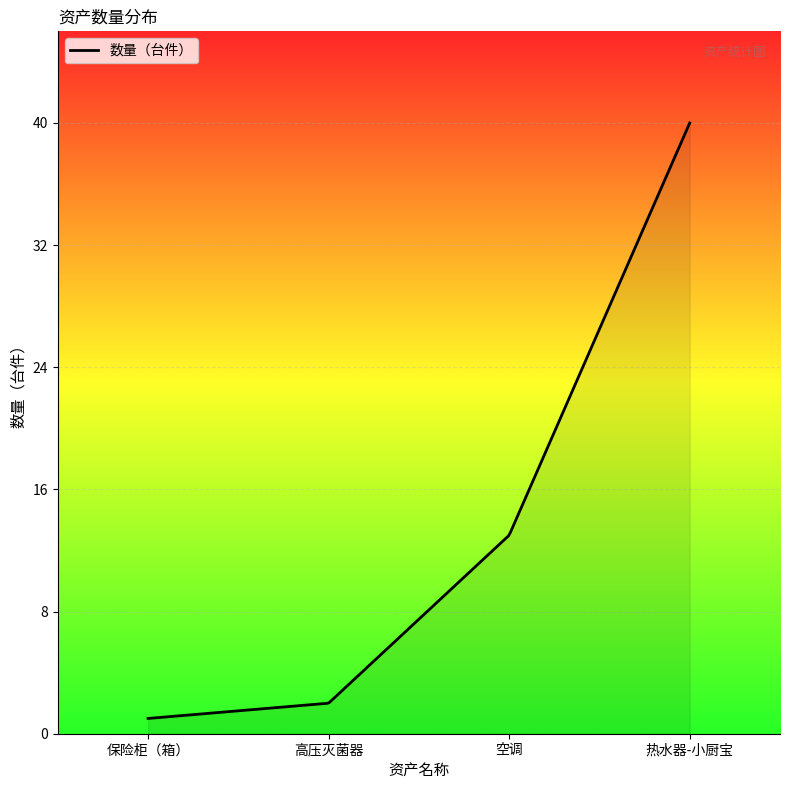

What is the difference between the maximum and second lowest values?

39.0